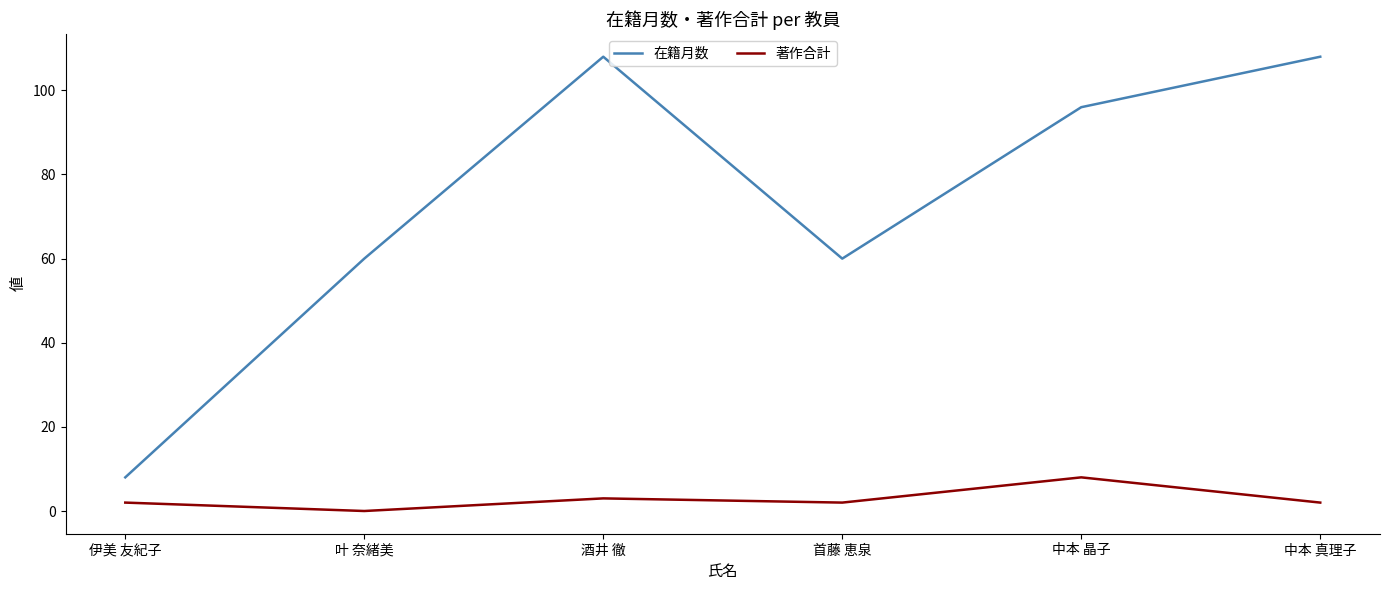

What is the difference between the 在籍月数 values at 伊美 友紀子 and 中本 晶子?

88